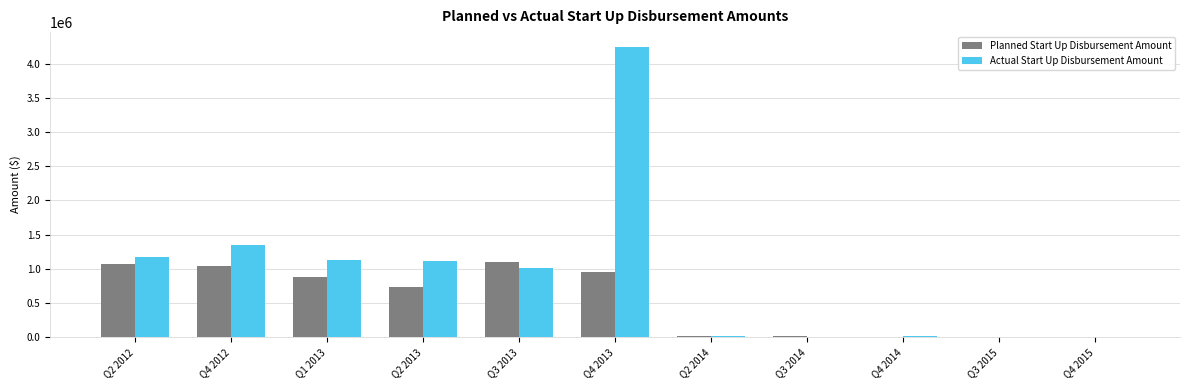

At which category is the sum across all series the highest?

Q4 2013